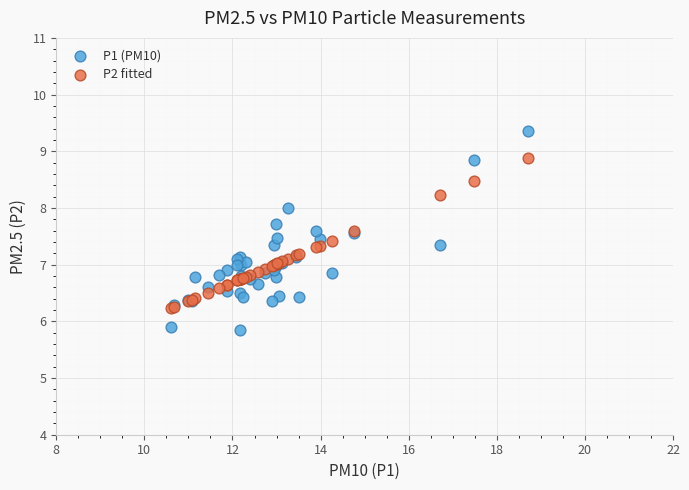

Which series contains the lowest Y value?

P1 (PM10)